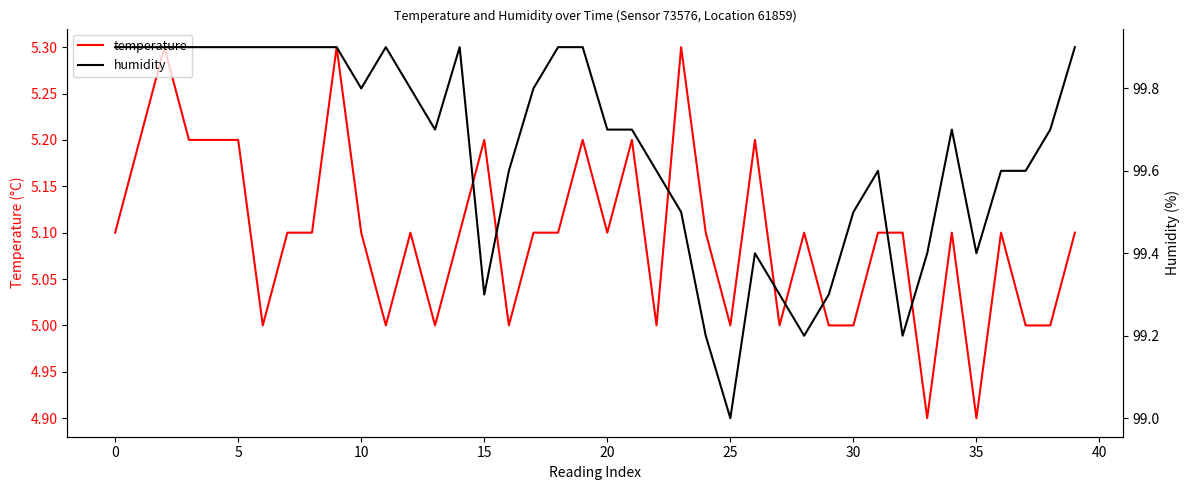

What is the label of the 11th point from the right?

29